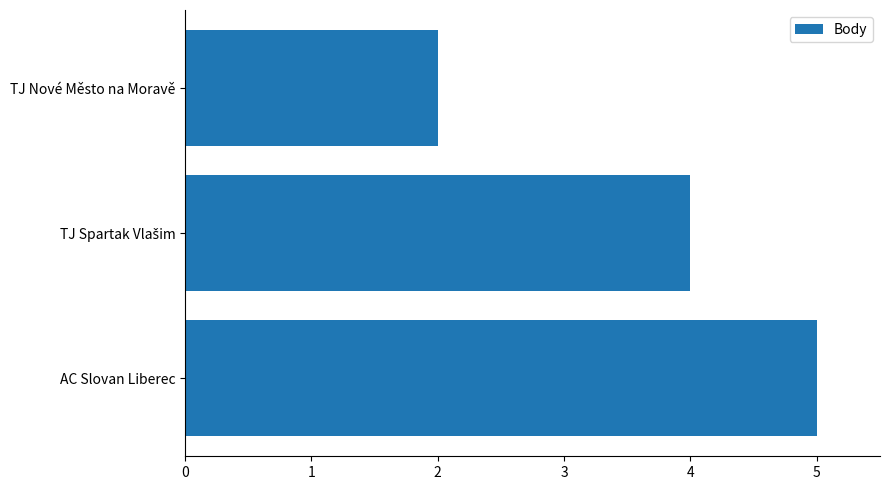

The value at AC Slovan Liberec is 3. True or false?

False